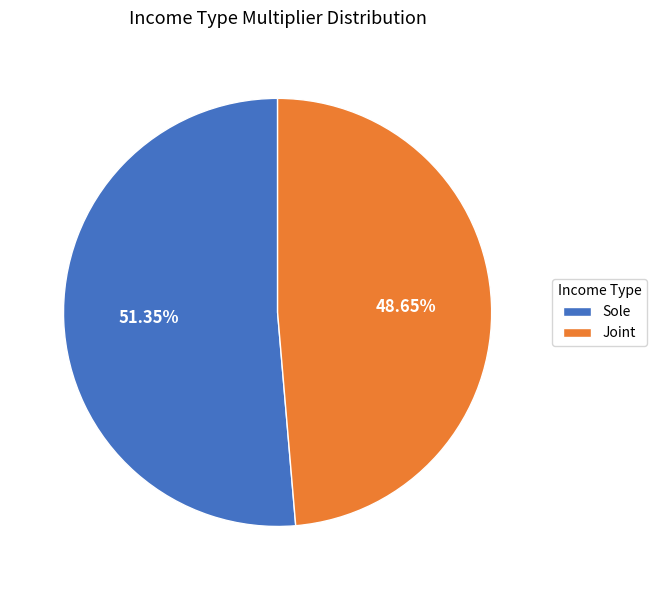

Combined, what portion of the pie is Sole and Joint?

100.0%